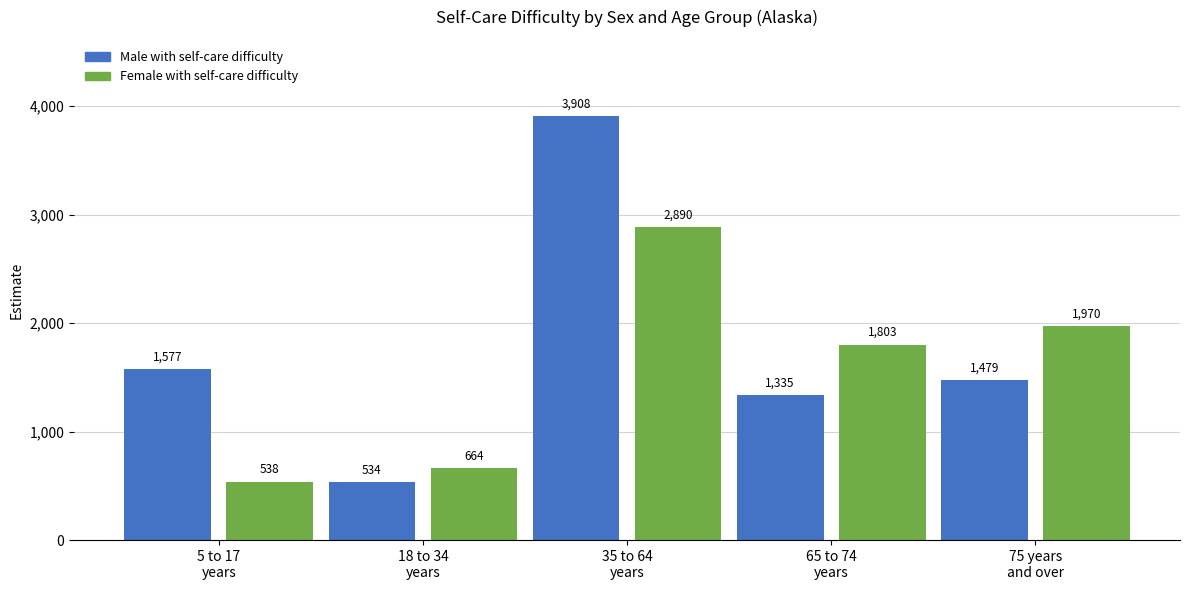

What is the difference between the maximum and minimum values?

3374